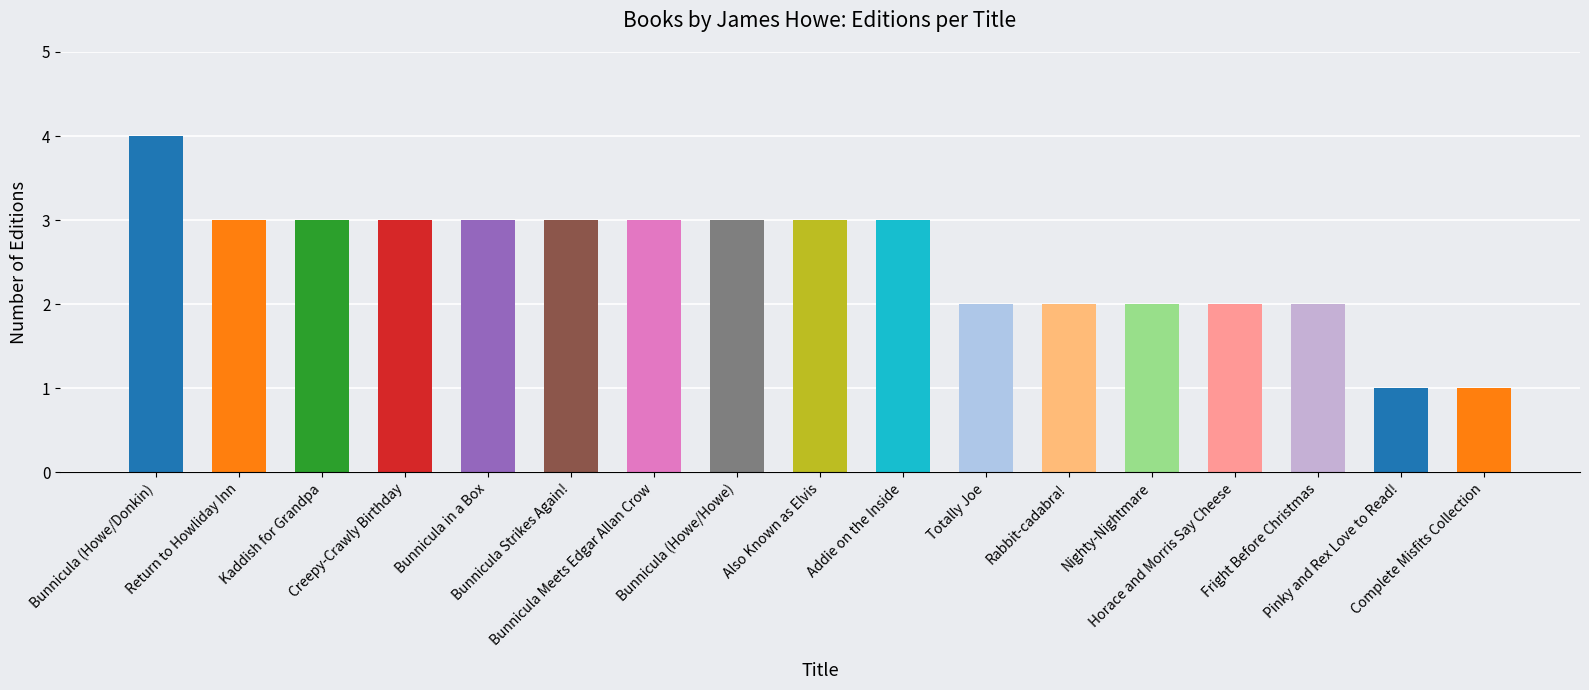

What is the smallest value displayed?

1